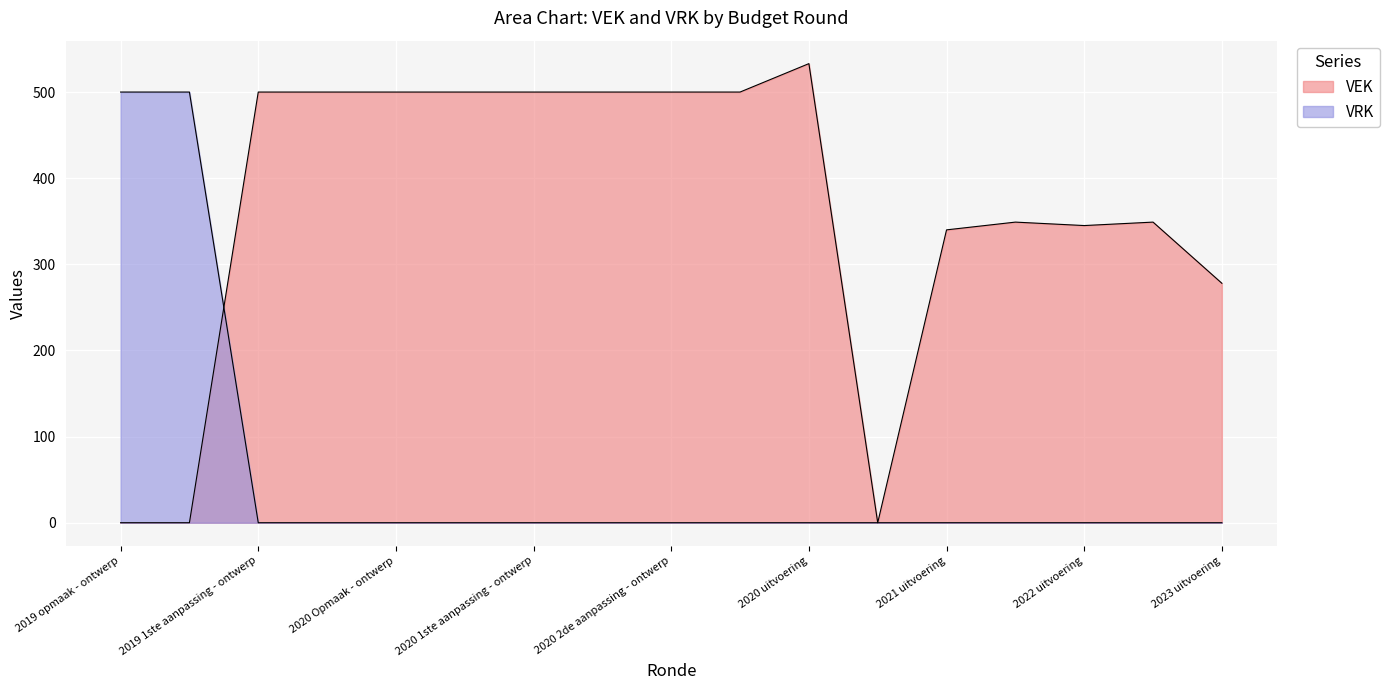

Reading left to right, extract all data points from this chart.

VEK: 2019 opmaak - ontwerp=0	2019 opmaak - goedgekeurd=0	2019 1ste aanpassing - ontwerp=500	2019 1ste aanpassing - goedgekeurd=500	2020 Opmaak - ontwerp=500	2020 Opmaak - goedgekeurd=500	2020 1ste aanpassing - ontwerp=500	2020 1ste aanpassing - goedgekeurd=500	2020 2de aanpassing - ontwerp=500	2020 2de aanpassing - goedgekeurd=500	2020 uitvoering=533	2021 Opmaak - ontwerp=0	2021 uitvoering=340	2022 Opmaak - ontwerp=349	2022 uitvoering=345	2023 Opmaak - ontwerp=349	2023 uitvoering=278
VRK: 2019 opmaak - ontwerp=500	2019 opmaak - goedgekeurd=500	2019 1ste aanpassing - ontwerp=0	2019 1ste aanpassing - goedgekeurd=0	2020 Opmaak - ontwerp=0	2020 Opmaak - goedgekeurd=0	2020 1ste aanpassing - ontwerp=0	2020 1ste aanpassing - goedgekeurd=0	2020 2de aanpassing - ontwerp=0	2020 2de aanpassing - goedgekeurd=0	2020 uitvoering=0	2021 Opmaak - ontwerp=0	2021 uitvoering=0	2022 Opmaak - ontwerp=0	2022 uitvoering=0	2023 Opmaak - ontwerp=0	2023 uitvoering=0